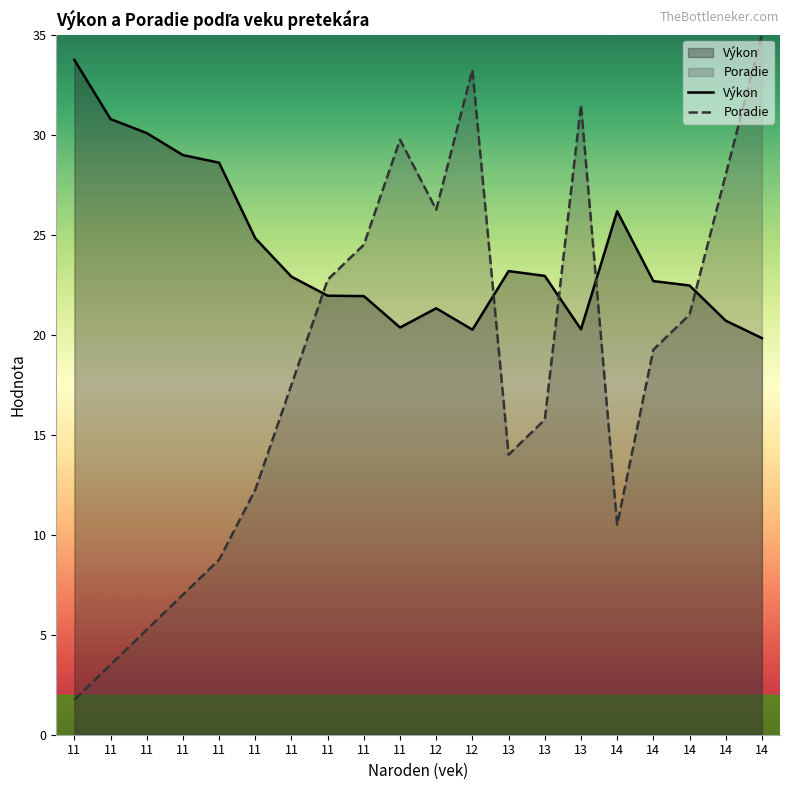

Is it true that Poradie equals 40.2 at 14?

False